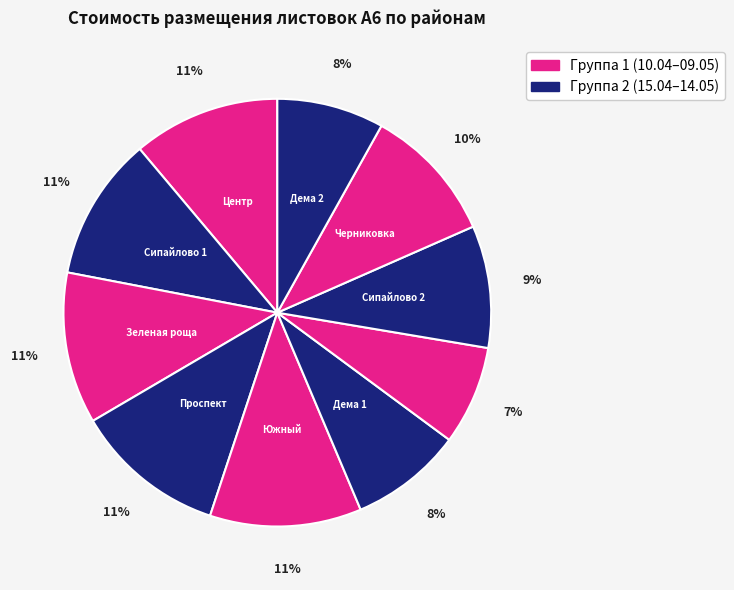

Count the number of slices in the pie.

10